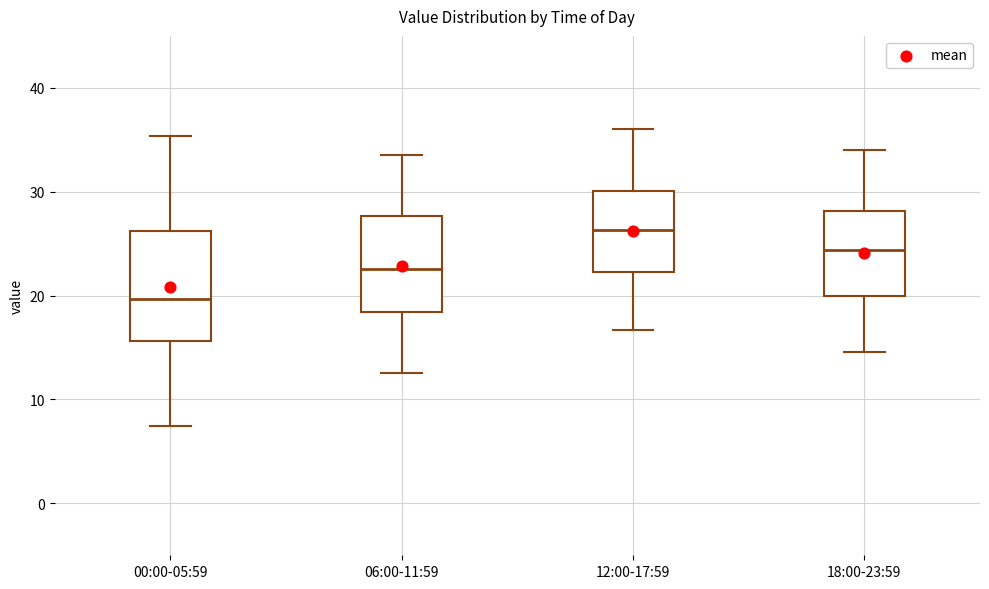

Reading left to right, read every box against the y-axis: the position of its median line, the range the box covers, and the ends of its whiskers. The values are not printed on the chart, so give them approximately, as read against the axis.

00:00-05:59: median 20, box 16 to 26, whiskers 7 to 35
06:00-11:59: median 23, box 18 to 28, whiskers 13 to 34
12:00-17:59: median 26, box 22 to 30, whiskers 17 to 36
18:00-23:59: median 24, box 20 to 28, whiskers 15 to 34